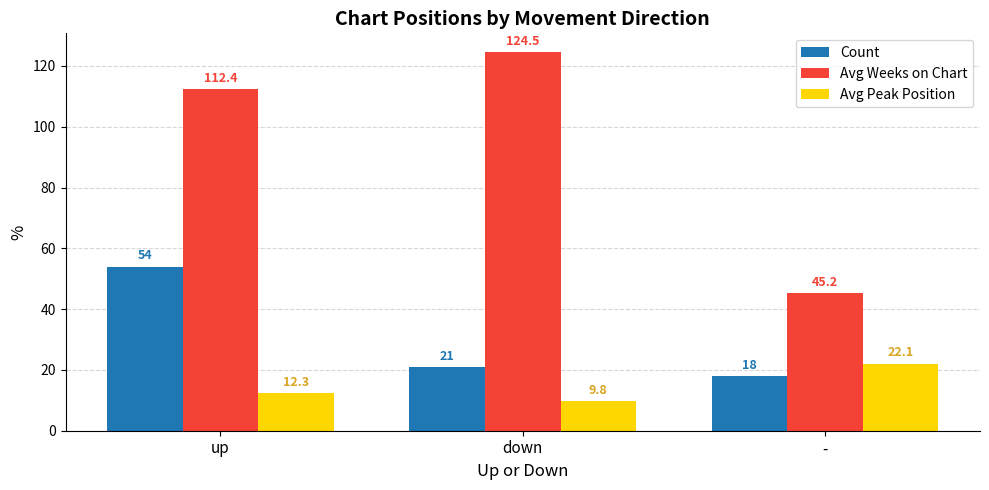

Count the number of categories in the chart.

3